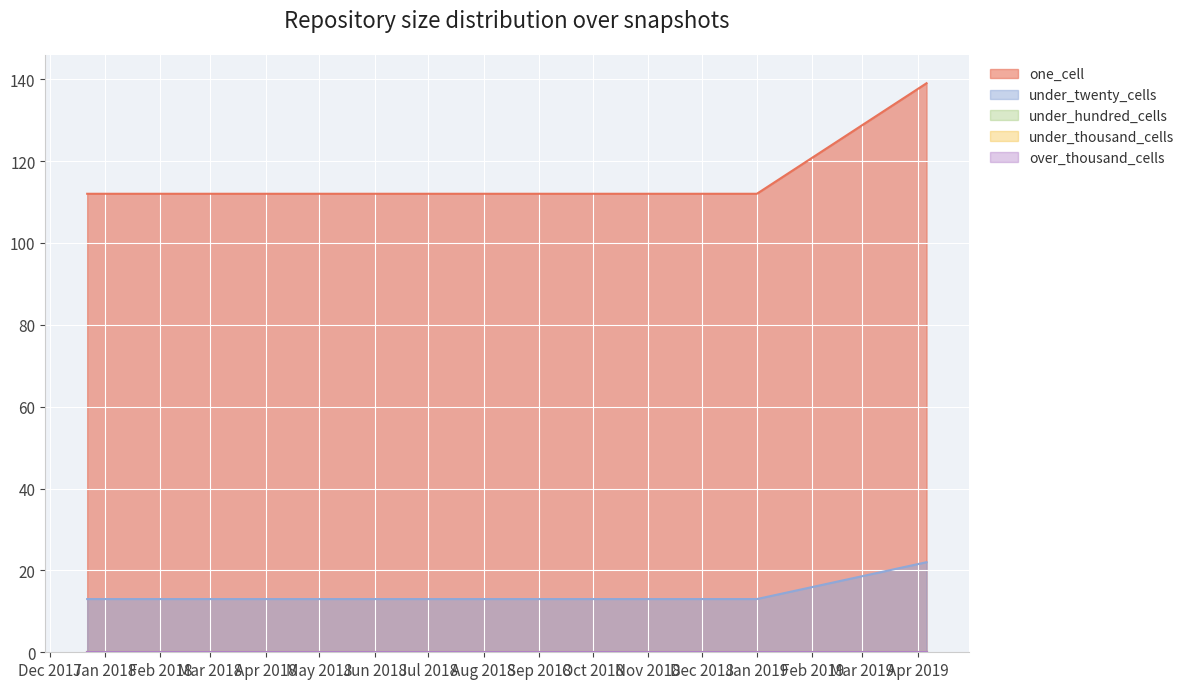

What is the difference between the maximum and second lowest values in the under_twenty_cells series?

9